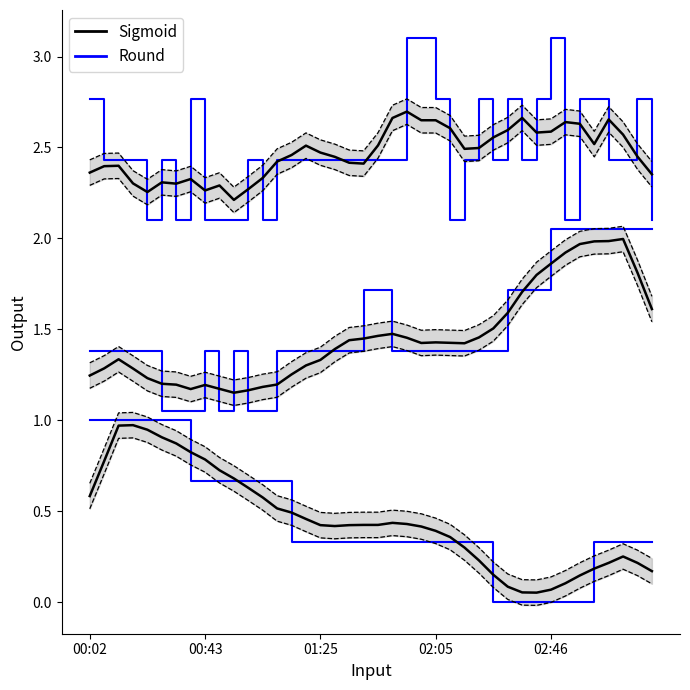

Which series has the largest total across all categories?

Round (SDS P1)